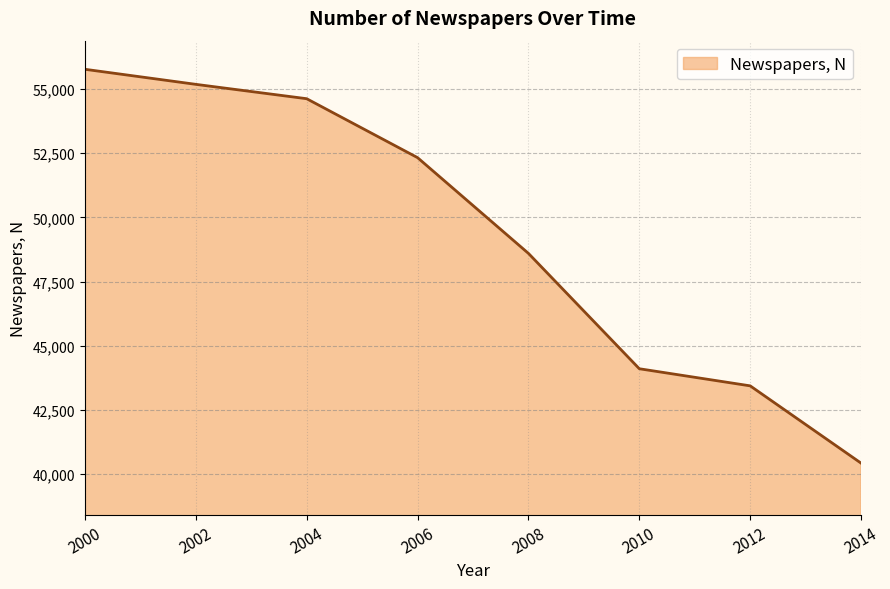

Does the chart display data point markers on the line(s)?

No